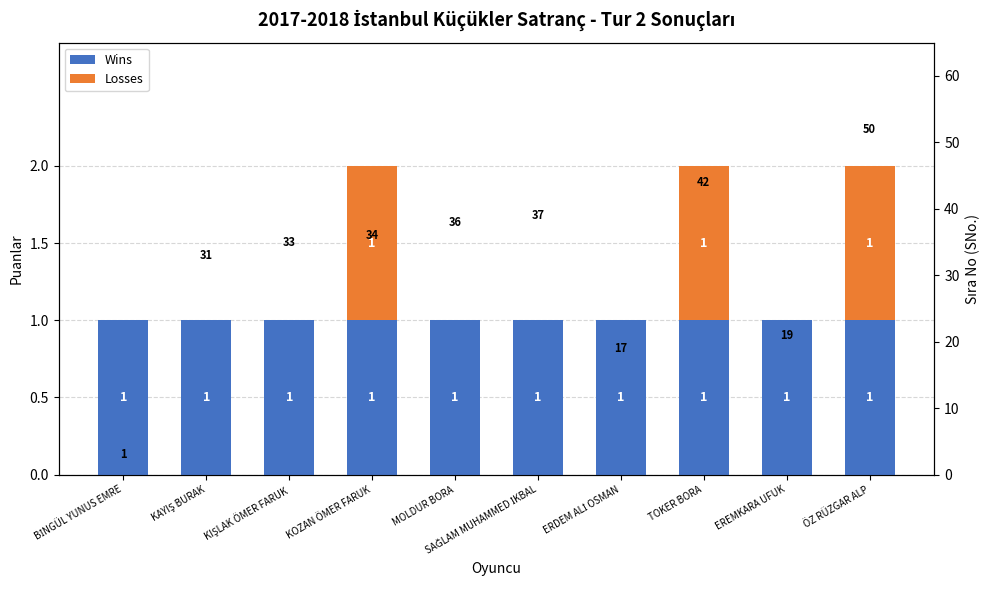

Rank the series by their maximum value, from highest to lowest.

Wins, Losses